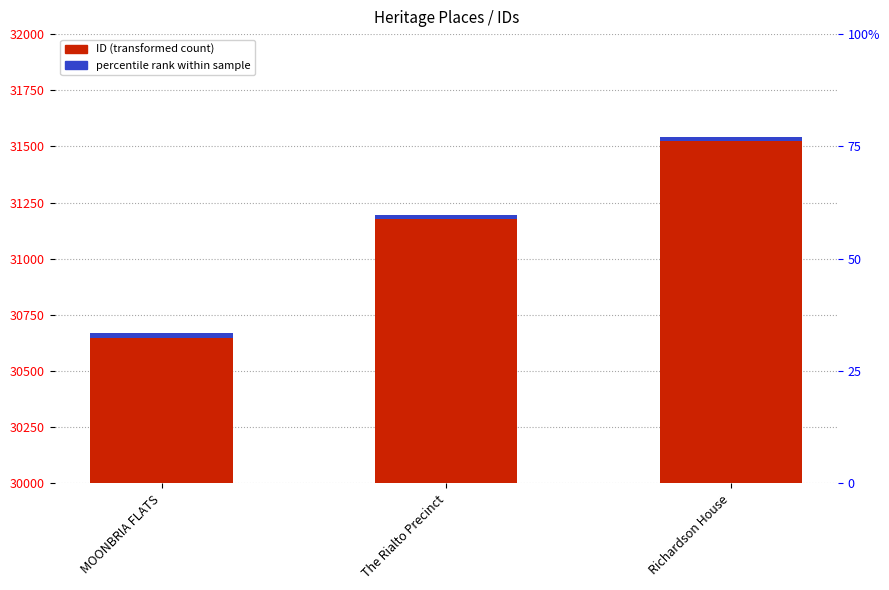

Rank the categories by value from highest to lowest.

Richardson House, The Rialto Precinct, MOONBRIA FLATS